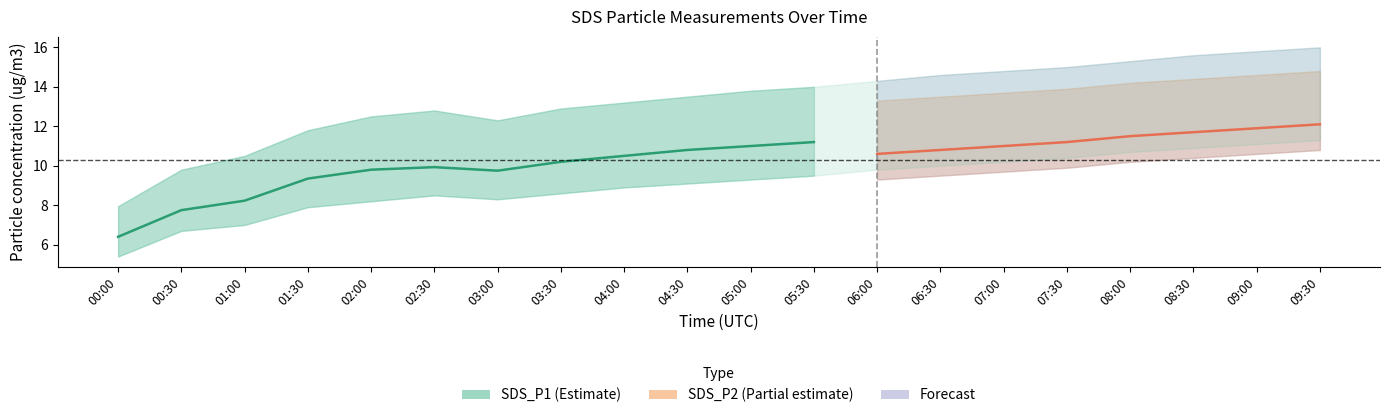

At which category is the sum across all series the highest?

09:30